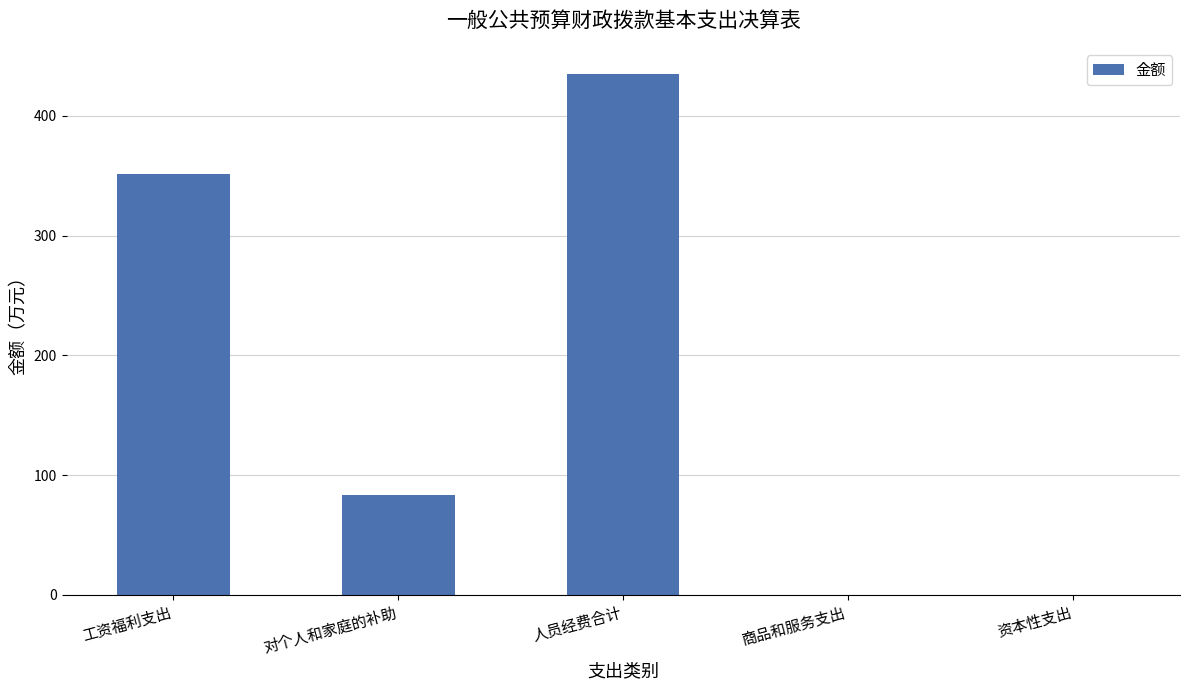

Are the bars horizontal?

No